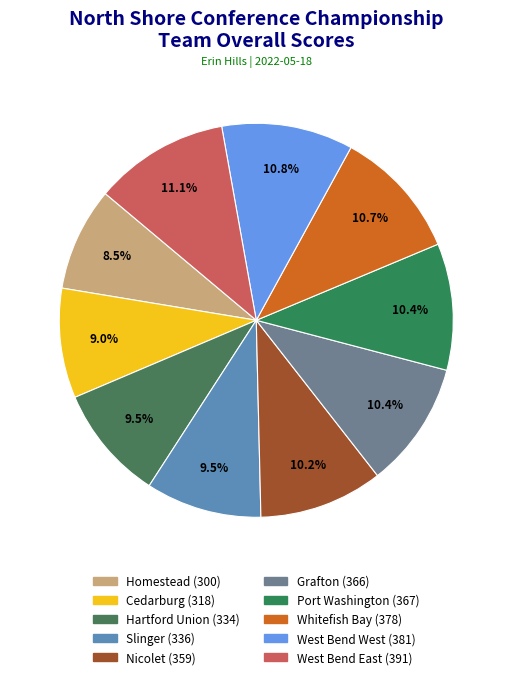

Which has a higher value, Homestead or Whitefish Bay?

Whitefish Bay